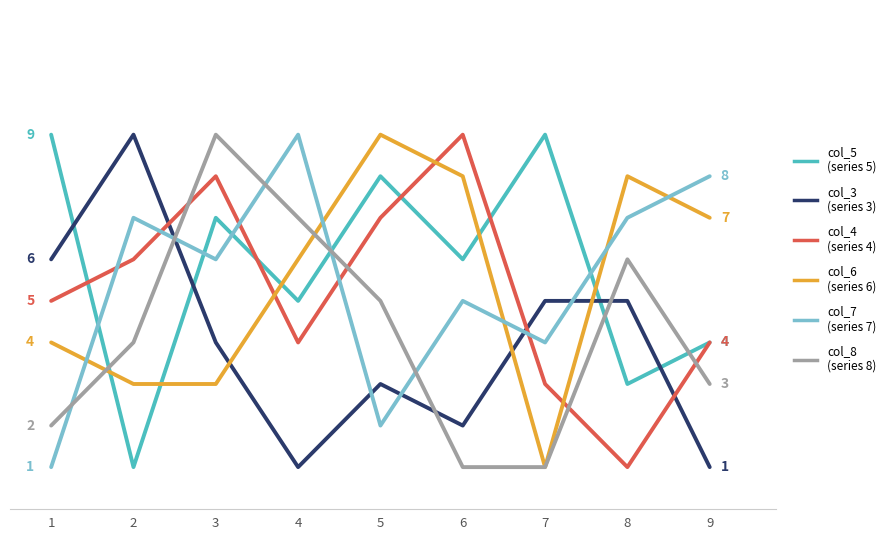

What is the maximum value shown in the chart?

9